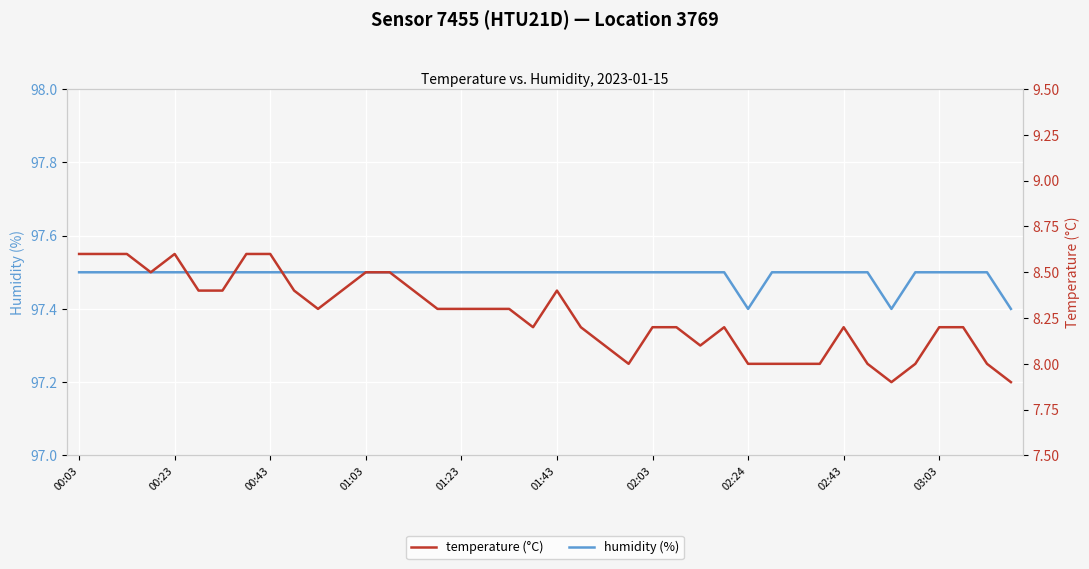

What is the maximum value for humidity (%)?

97.5